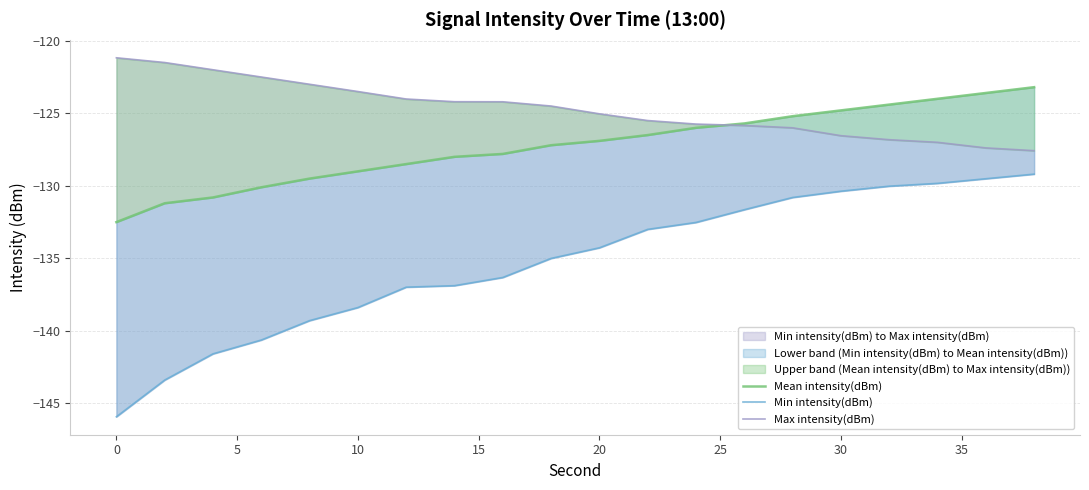

After their last crossing, which series has the higher values: Max intensity(dBm) or Mean intensity(dBm)?

Mean intensity(dBm)